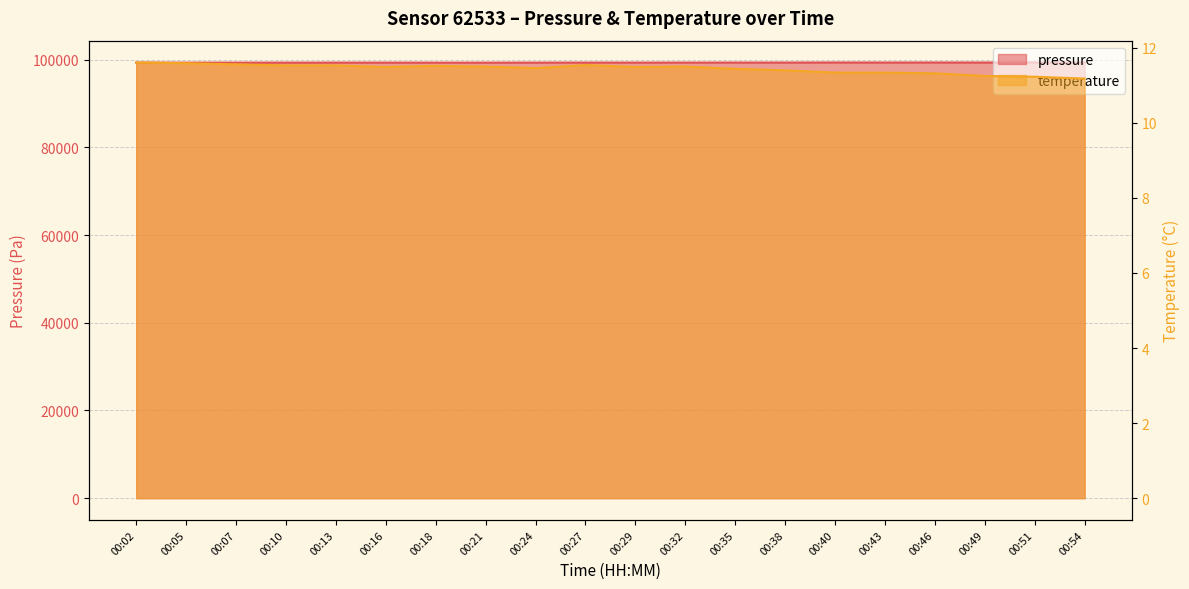

Does the chart display data point markers on the line(s)?

No